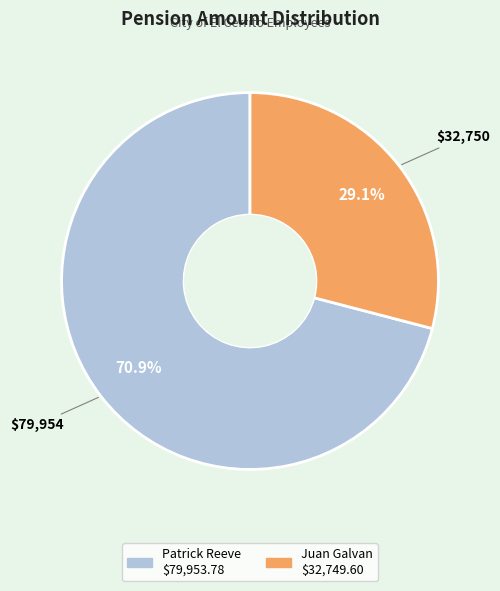

Rank the categories by value from lowest to highest.

Juan Galvan, Patrick Reeve